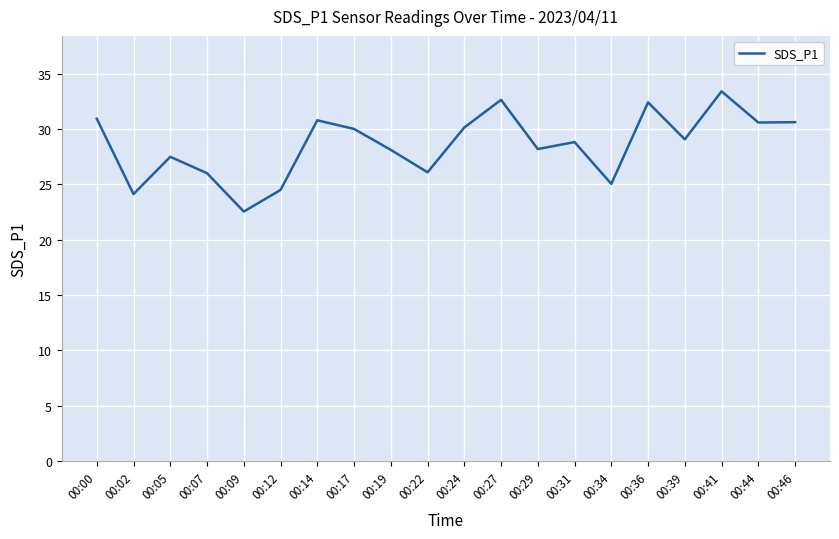

Between 00:05 and 00:17, which is larger?

00:17